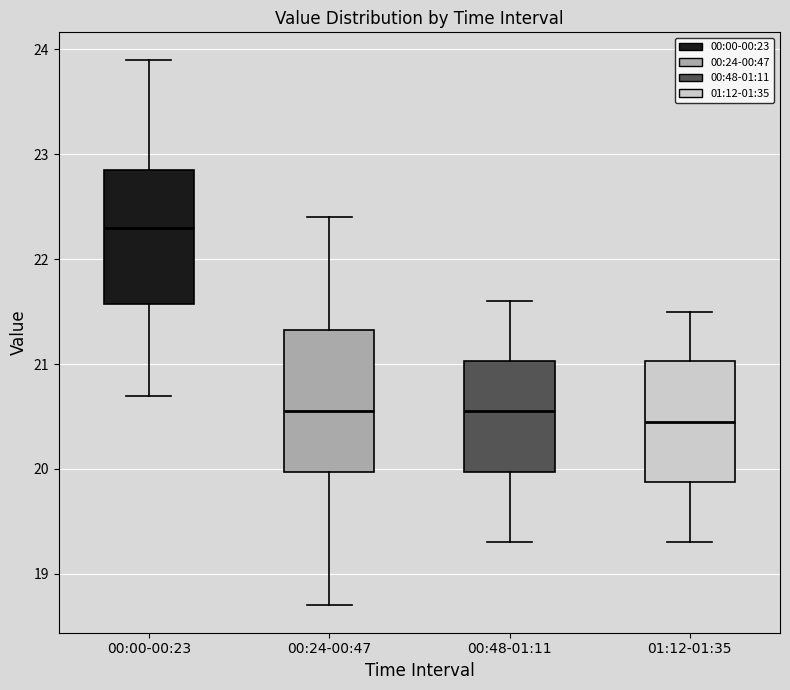

Reading left to right, read every box against the y-axis: the position of its median line, the range the box covers, and the ends of its whiskers. The values are not printed on the chart, so give them approximately, as read against the axis.

00:00-00:23: median 22.3, box 21.6 to 22.9, whiskers 20.7 to 23.9
00:24-00:47: median 20.6, box 20.0 to 21.3, whiskers 18.7 to 22.4
00:48-01:11: median 20.6, box 20.0 to 21.0, whiskers 19.3 to 21.6
01:12-01:35: median 20.5, box 19.9 to 21.0, whiskers 19.3 to 21.5